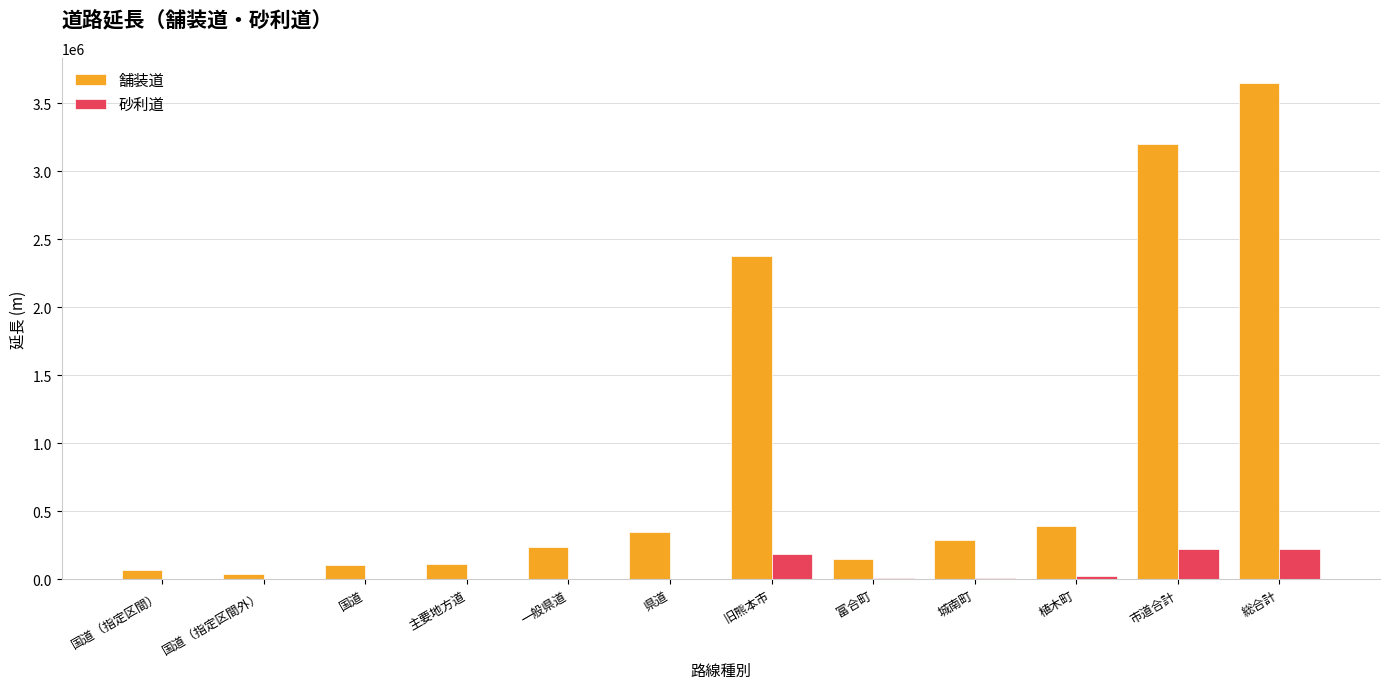

The value of 砂利道 at 国道 is -128426.8. True or false?

False